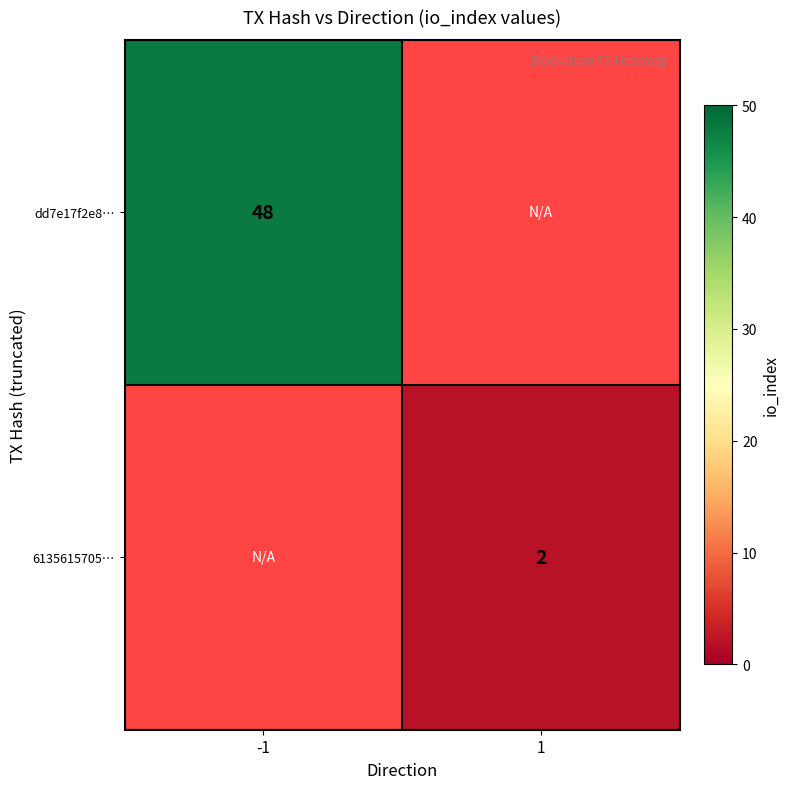

True or false: 6135615705… has a value of 0 at 1.

False